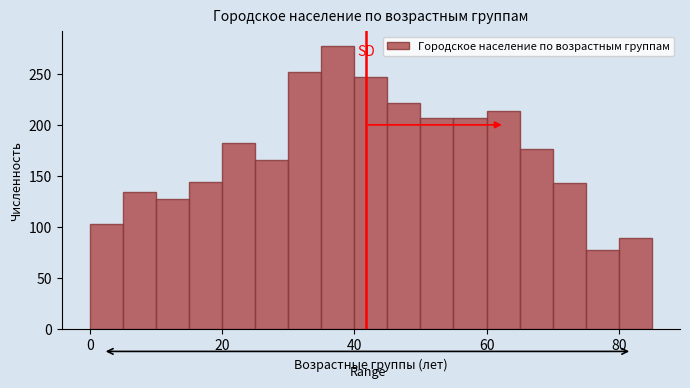

Around what value on the x-axis is the tallest bar? Give the approximate position of its centre, as read against the axis.

38